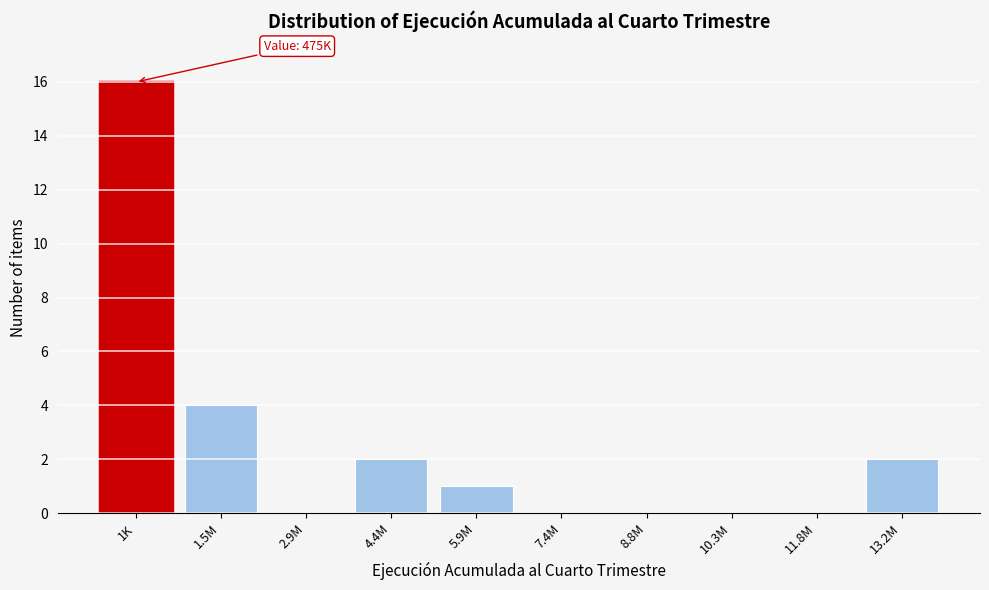

Reading left to right, extract all data points from this chart.

1K=16	1.5M=4	2.9M=0	4.4M=2	5.9M=1	7.4M=0	8.8M=0	10.3M=0	11.8M=0	13.2M=2